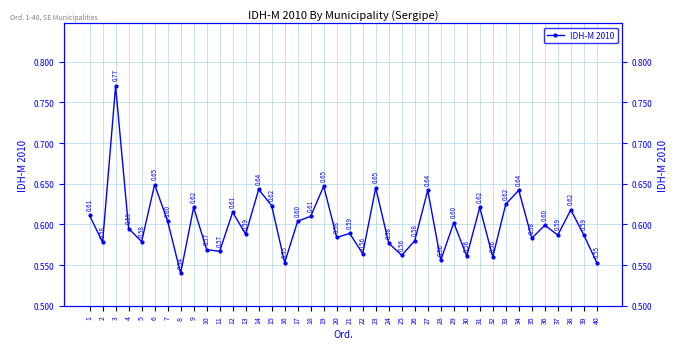

Reading right to left, extract all data points from this chart.

0.6	0.6	0.6	0.6	0.6	0.6	0.6	0.6	0.6	0.6	0.6	0.6	0.6	0.6	0.6	0.6	0.6	0.6	0.6	0.6	0.6	0.6	0.6	0.6	0.6	0.6	0.6	0.6	0.6	0.6	0.6	0.6	0.5	0.6	0.6	0.6	0.6	0.8	0.6	0.6